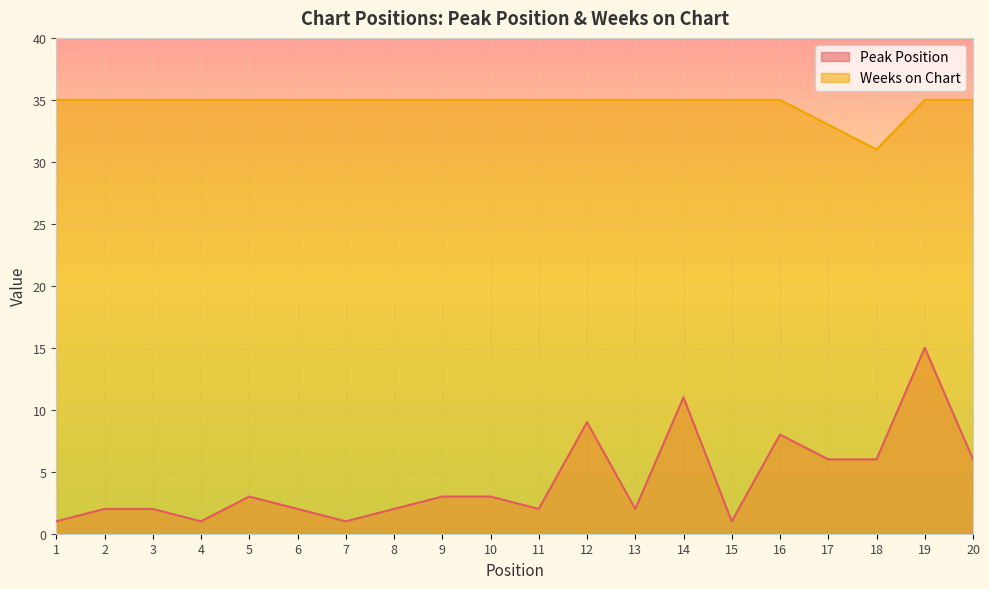

At which category is the sum across all series the highest?

19